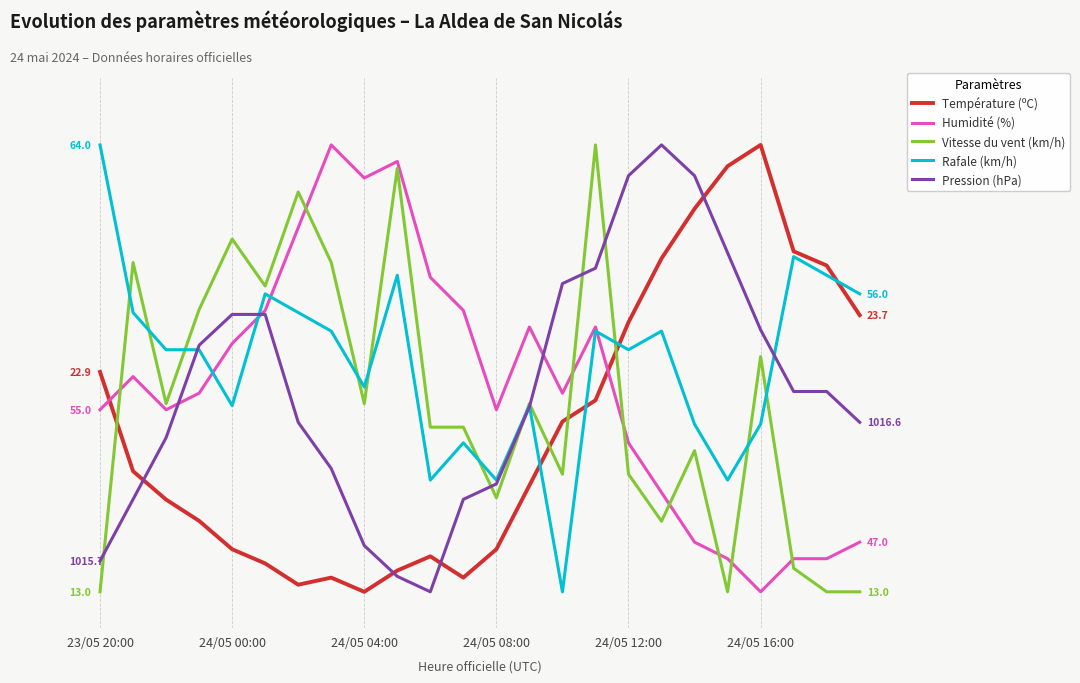

In Température (ºC), how many points are higher than both neighbors (excluding endpoints)?

3